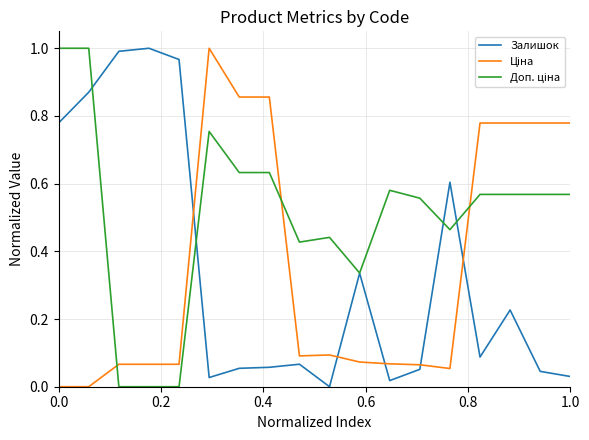

Does the chart have visible grid lines?

Yes